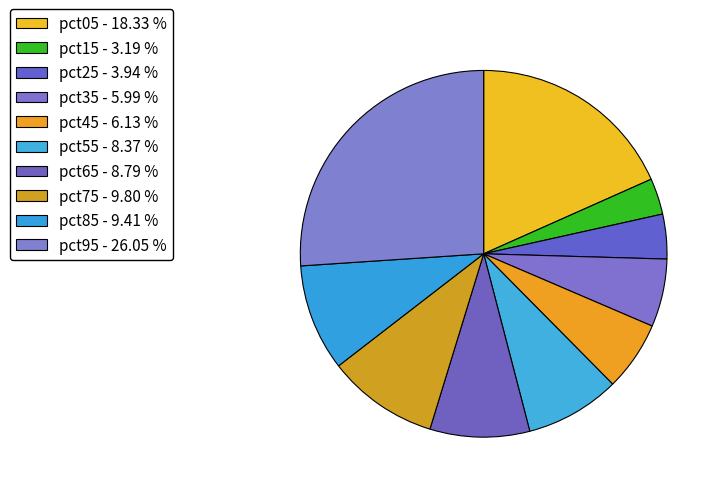

Count the number of slices in the pie.

10